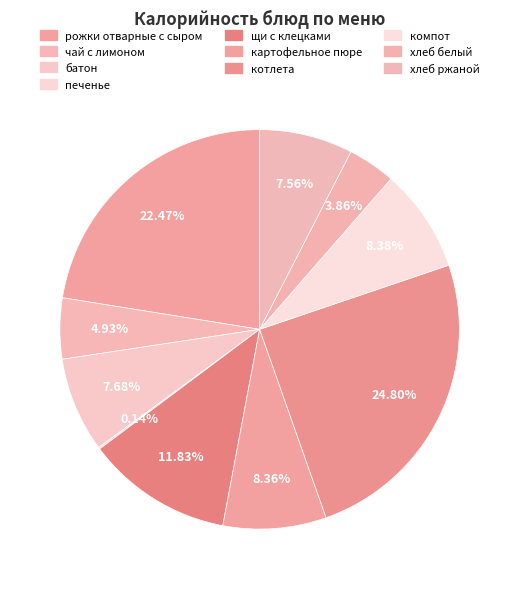

The хлеб ржаной slice represents 1% of the pie. True or false?

False